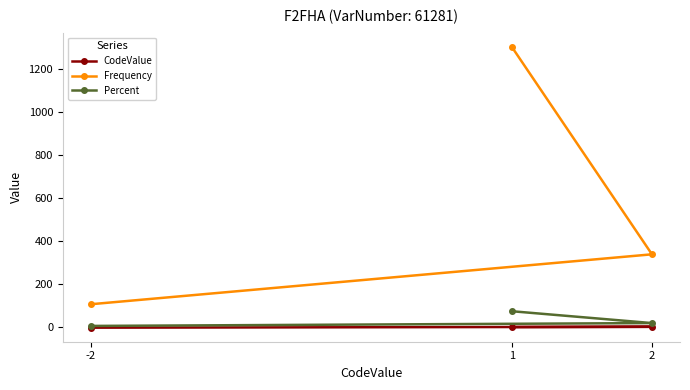

List the series in order of their peak value, highest first.

Frequency, Percent, CodeValue